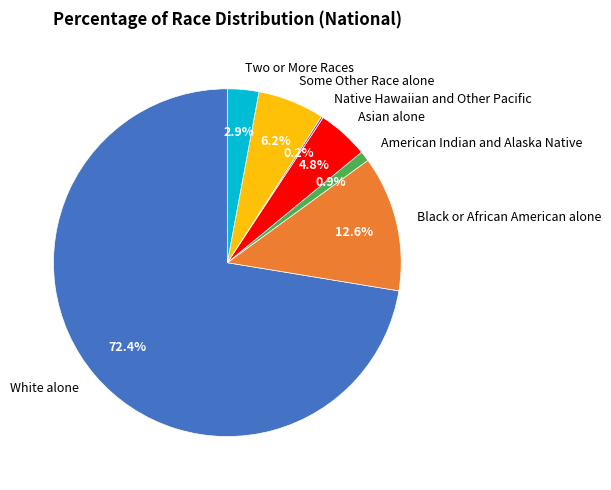

Is there a majority slice in this chart?

Yes